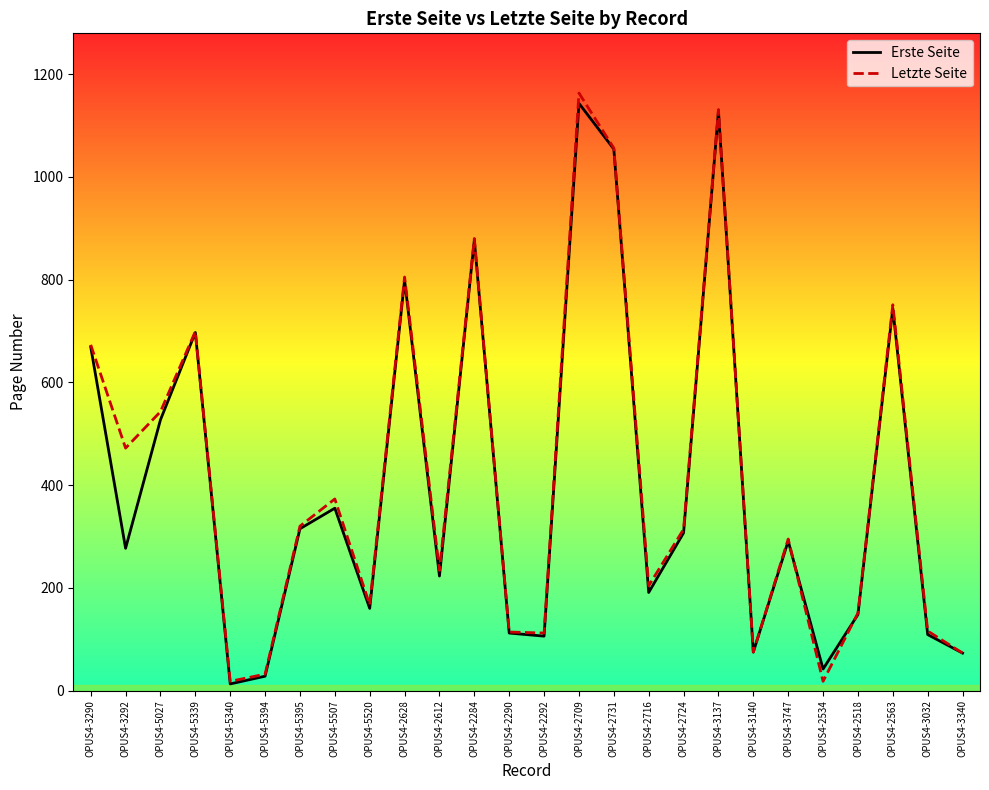

What is the difference between the maximum and minimum values in the Letzte Seite series?

1145